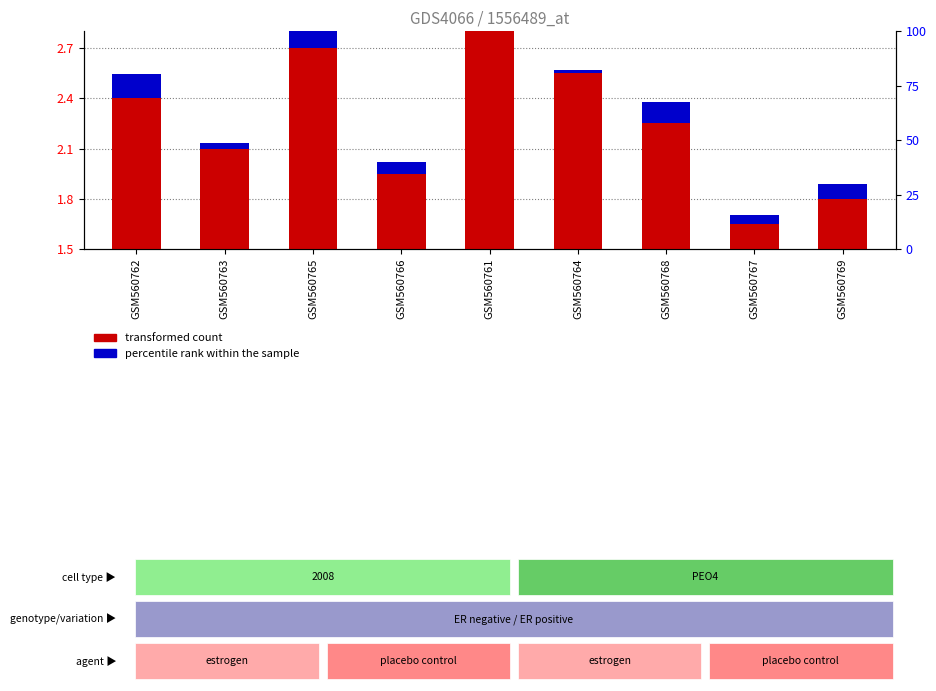

Where is transformed count nearest to the value 0?

GSM560767